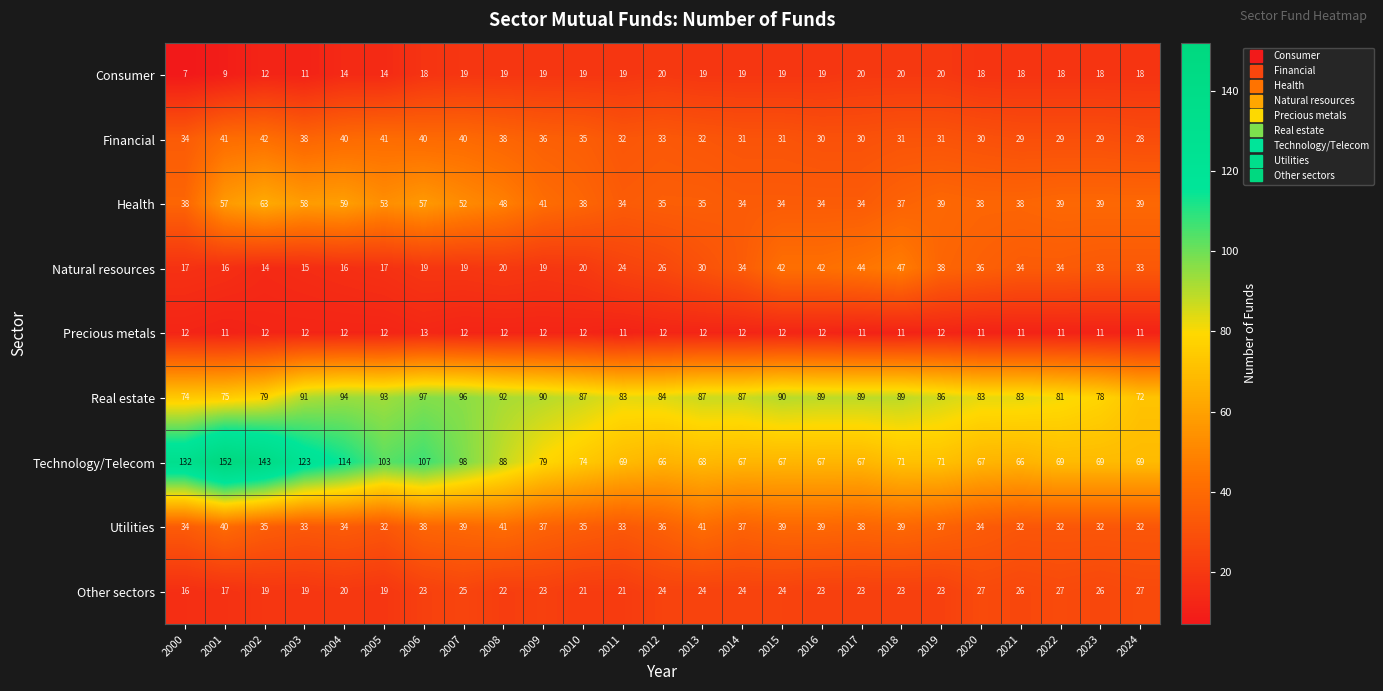

What is the greatest value displayed?

152